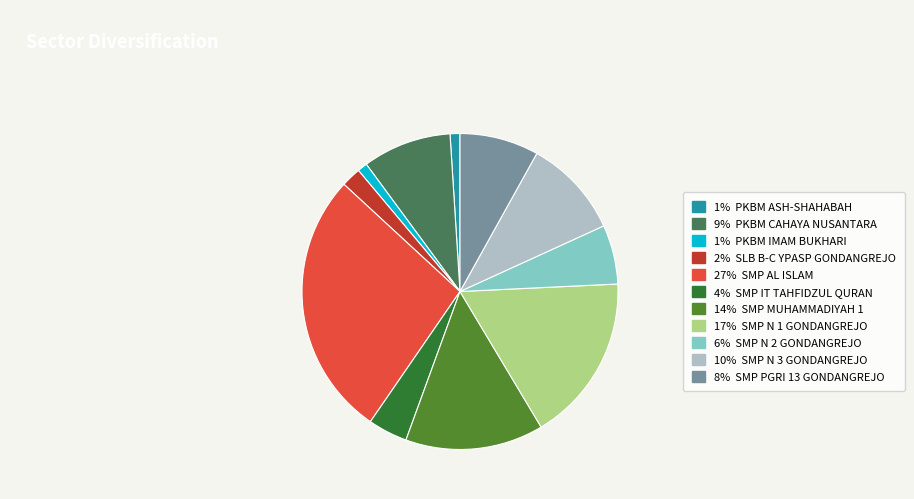

Does any single category account for the majority?

No